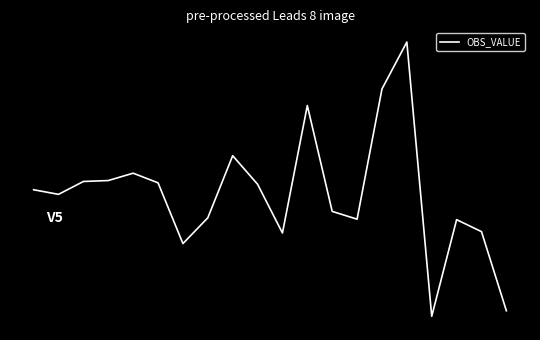

Reading left to right, list all the values displayed in this chart.

0=74	1=64	2=92	3=94	4=110	5=89	6=-43	7=13	8=148	9=86	10=-20	11=257	12=27	13=10	14=293	15=395	16=-201	17=9	18=-17	19=-189